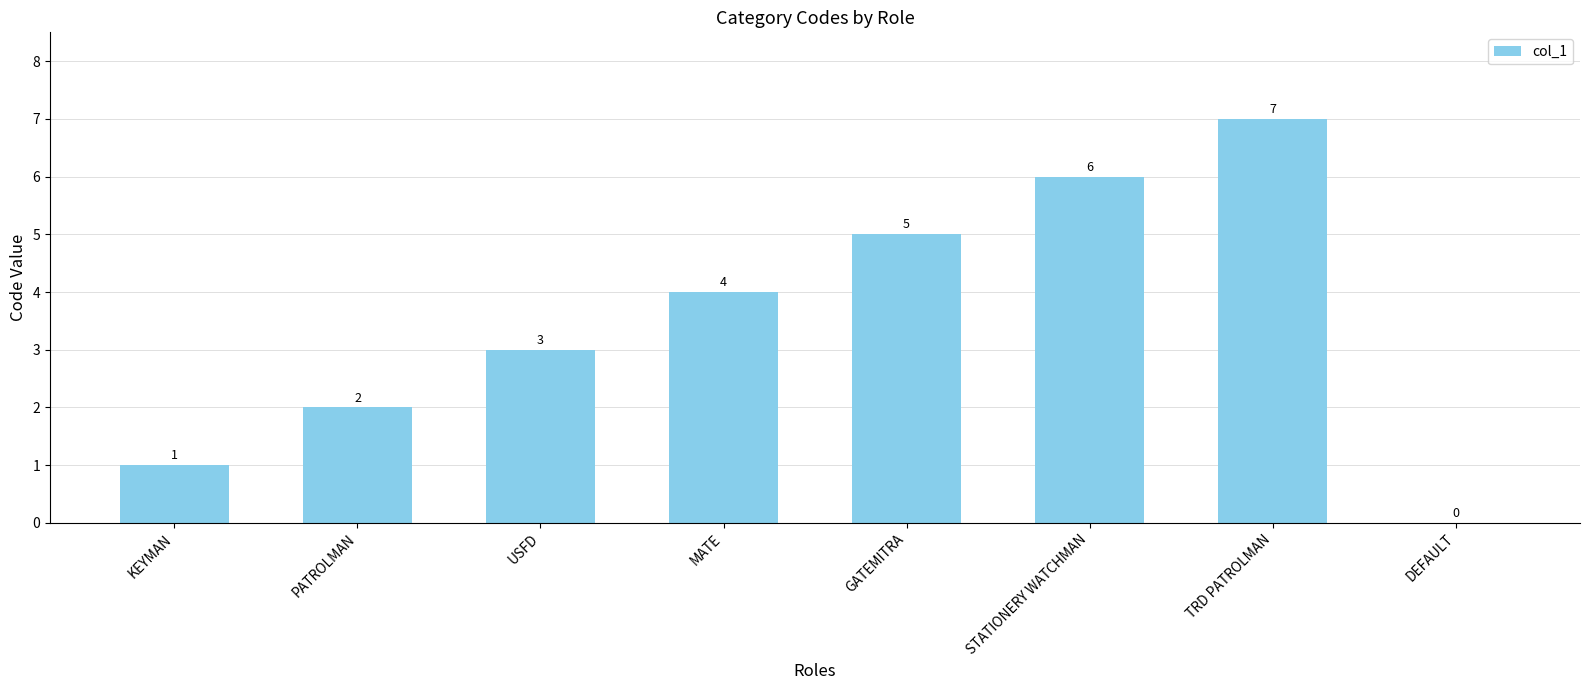

Between MATE and STATIONERY WATCHMAN, which is larger?

STATIONERY WATCHMAN